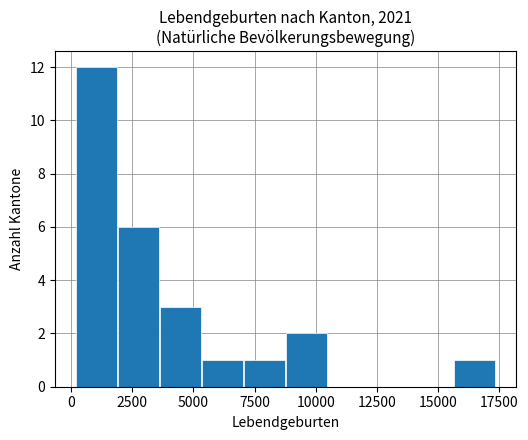

Around what value on the x-axis is the tallest bar? Give the approximate position of its centre, as read against the axis.

1000